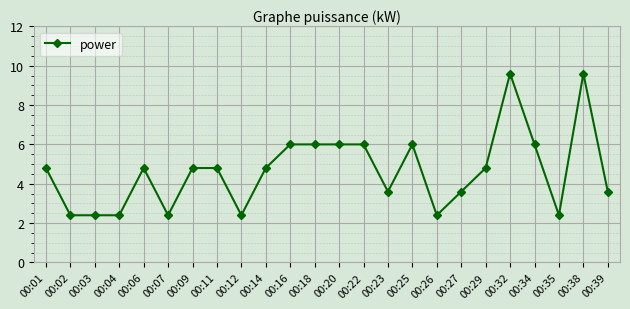

True or false: there are more than 1 points higher than both neighbors.

True